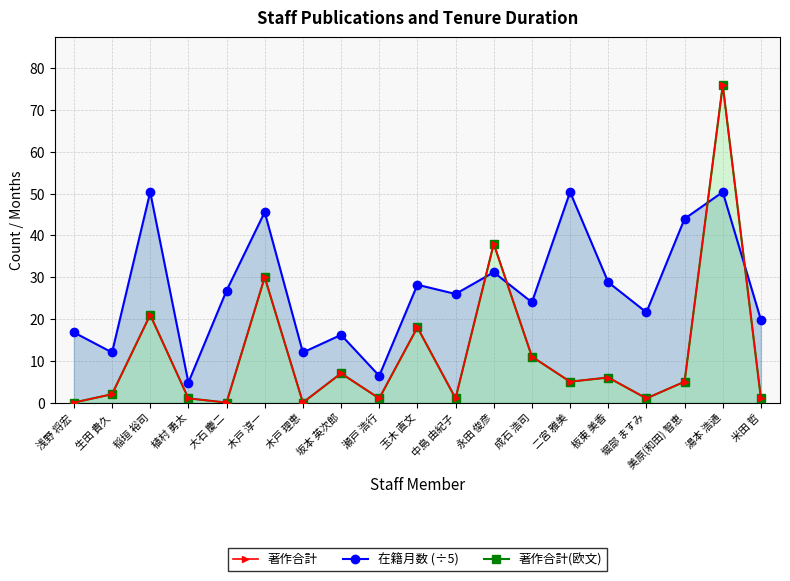

What value does the 著作合計 series have at 美原(和田) 智恵?

5.0